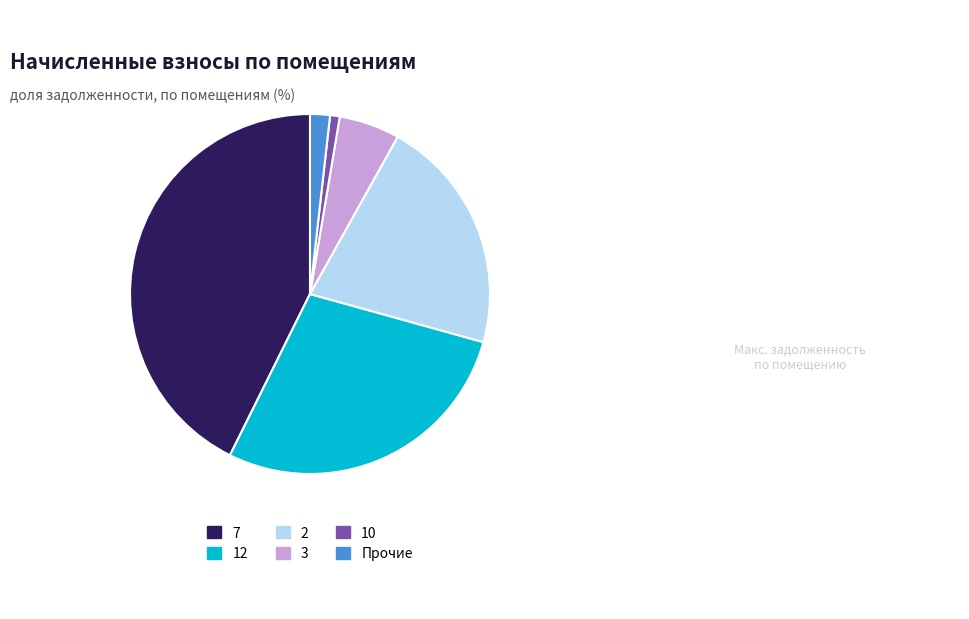

Is there any slice that represents more than half of the pie?

No